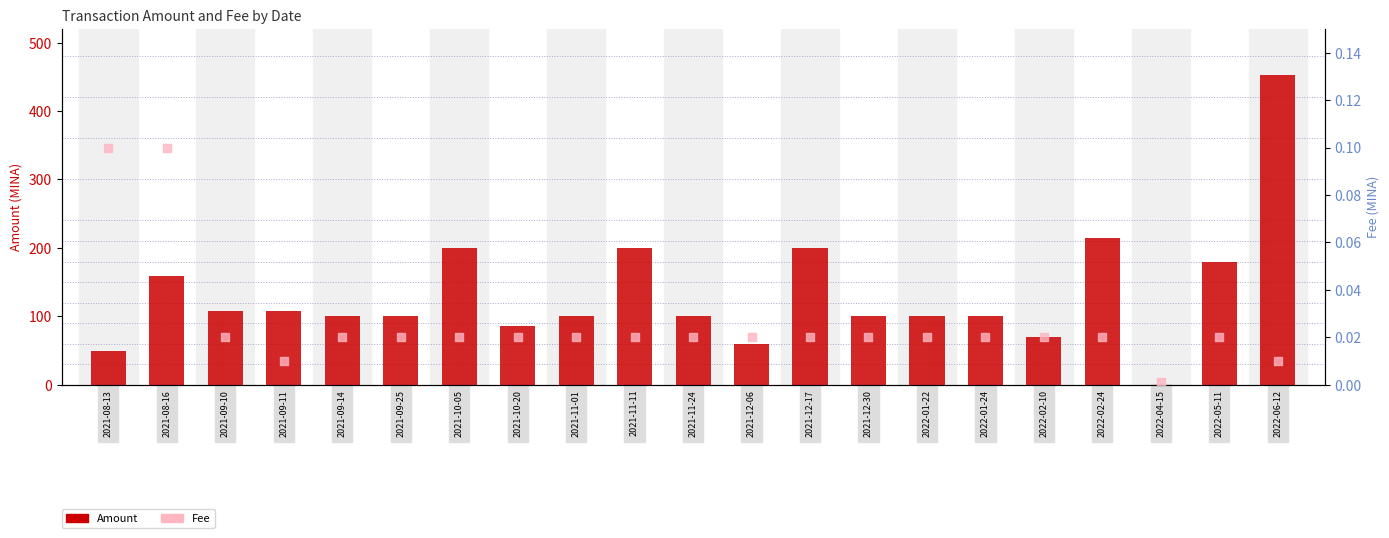

Which series contains the lowest Y value?

Amount